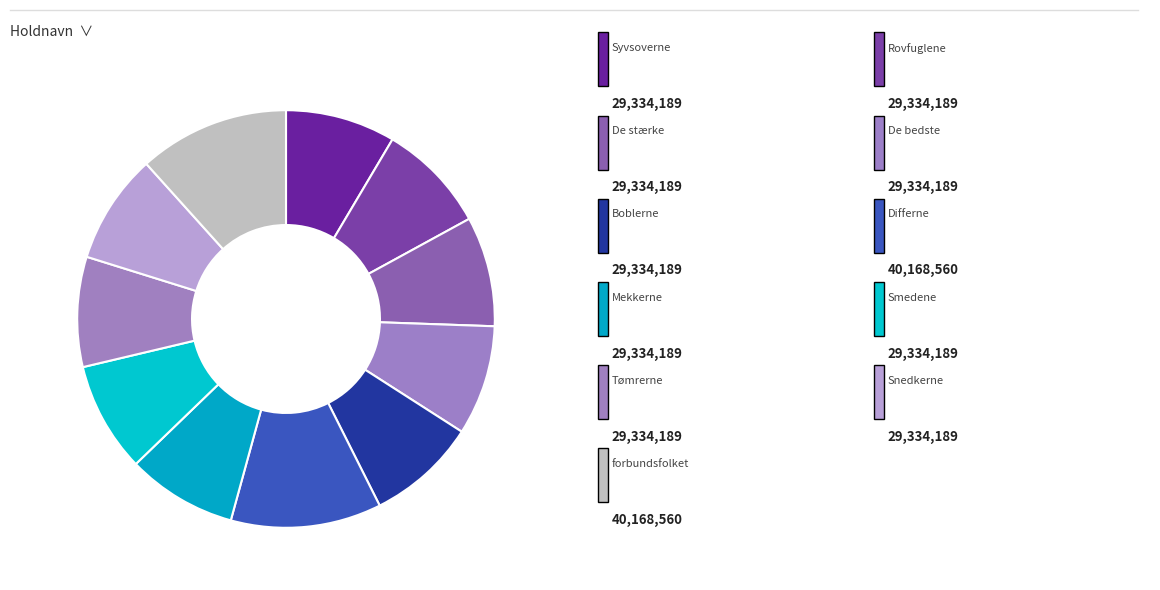

Which category has the biggest portion of the pie?

Differne